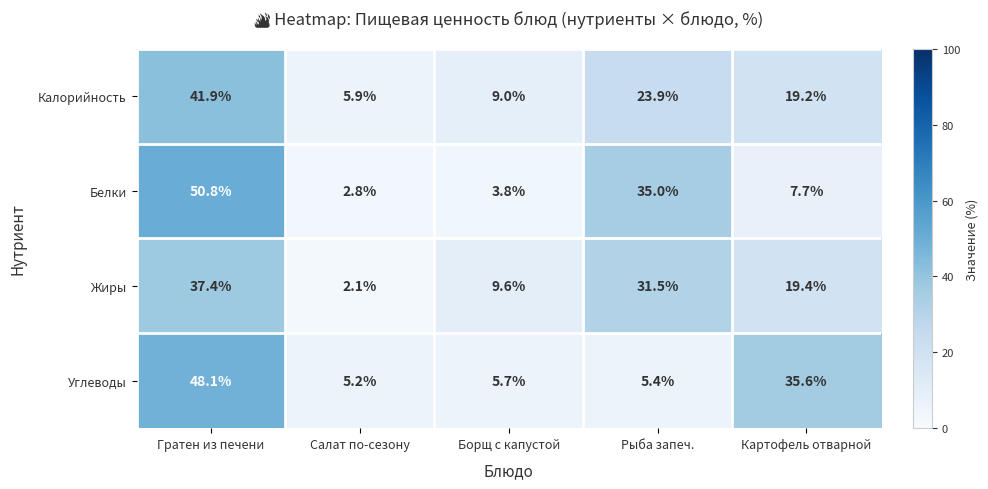

List the series in order of their peak value, highest first.

Белки, Углеводы, Калорийность, Жиры